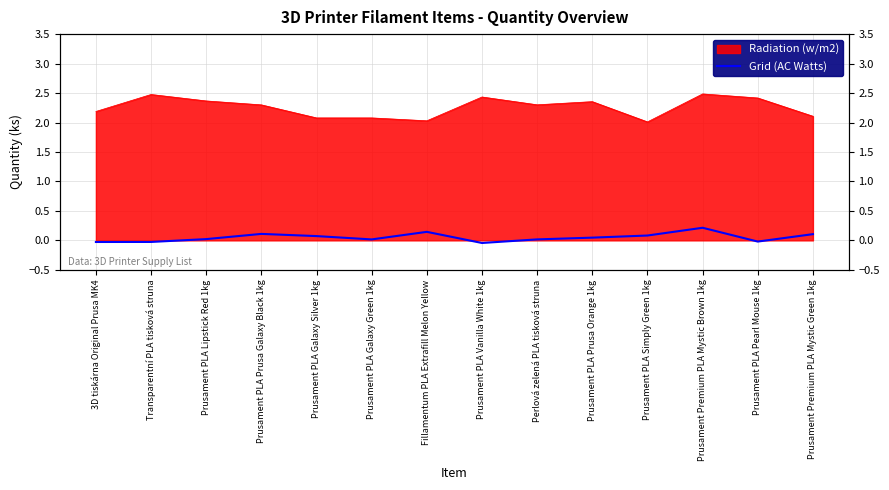

How many data points are above 0?

10